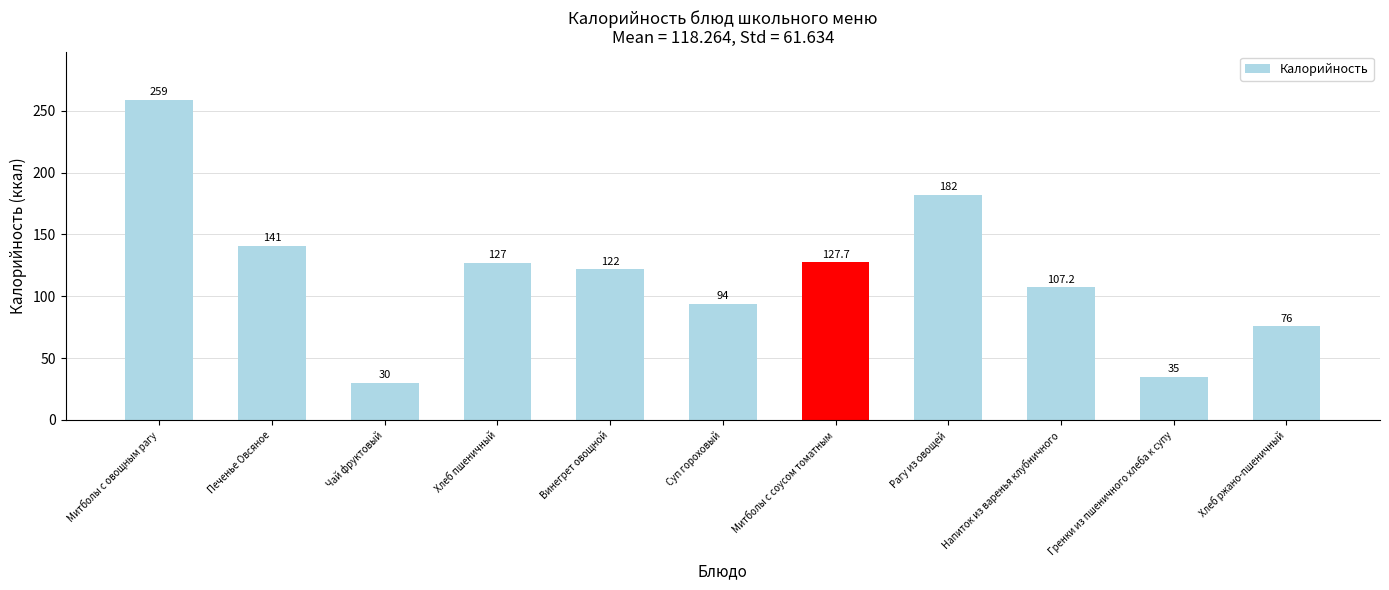

Count the number of data series in this chart.

1